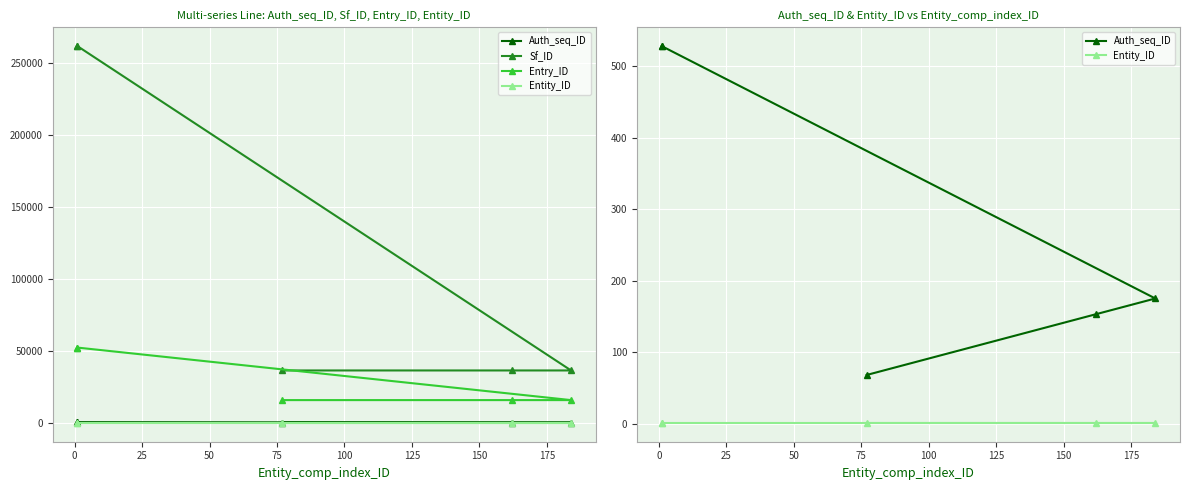

What is the maximum value shown in the chart?

261722